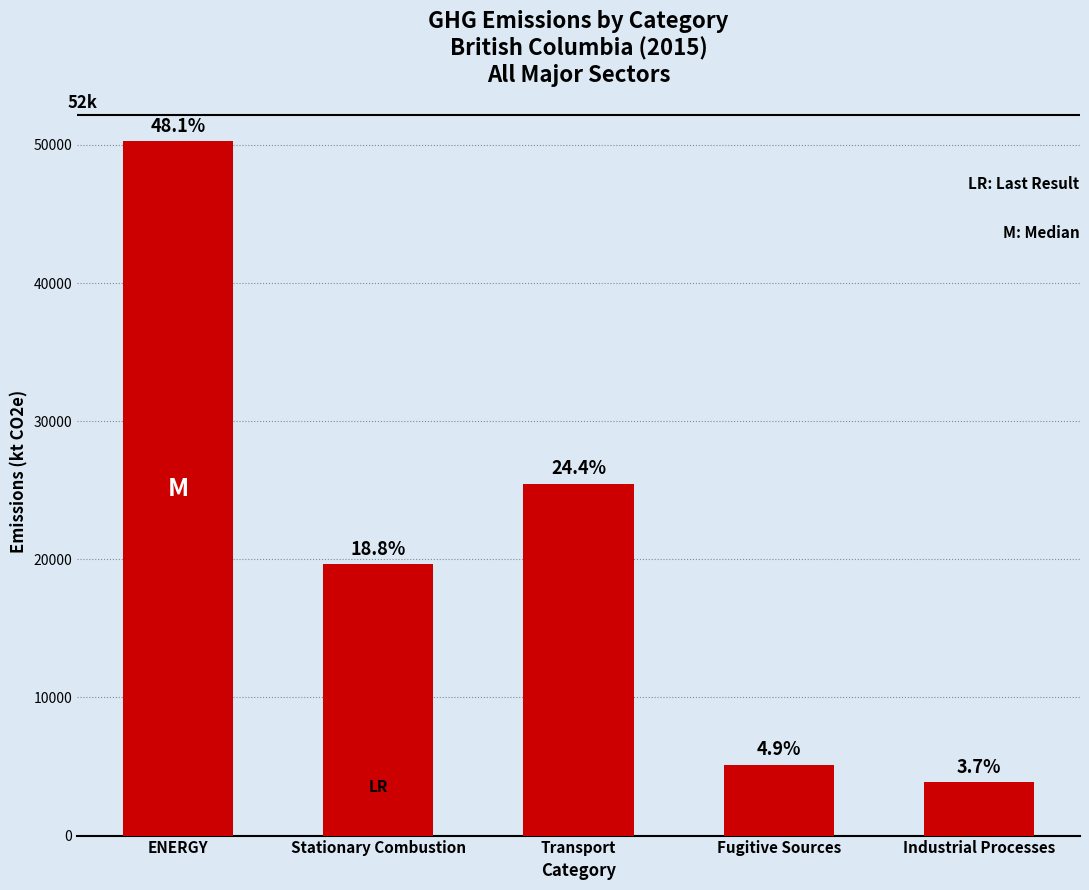

List the labels in order of value, smallest first.

Industrial Processes, Fugitive Sources, Stationary Combustion, Transport, ENERGY